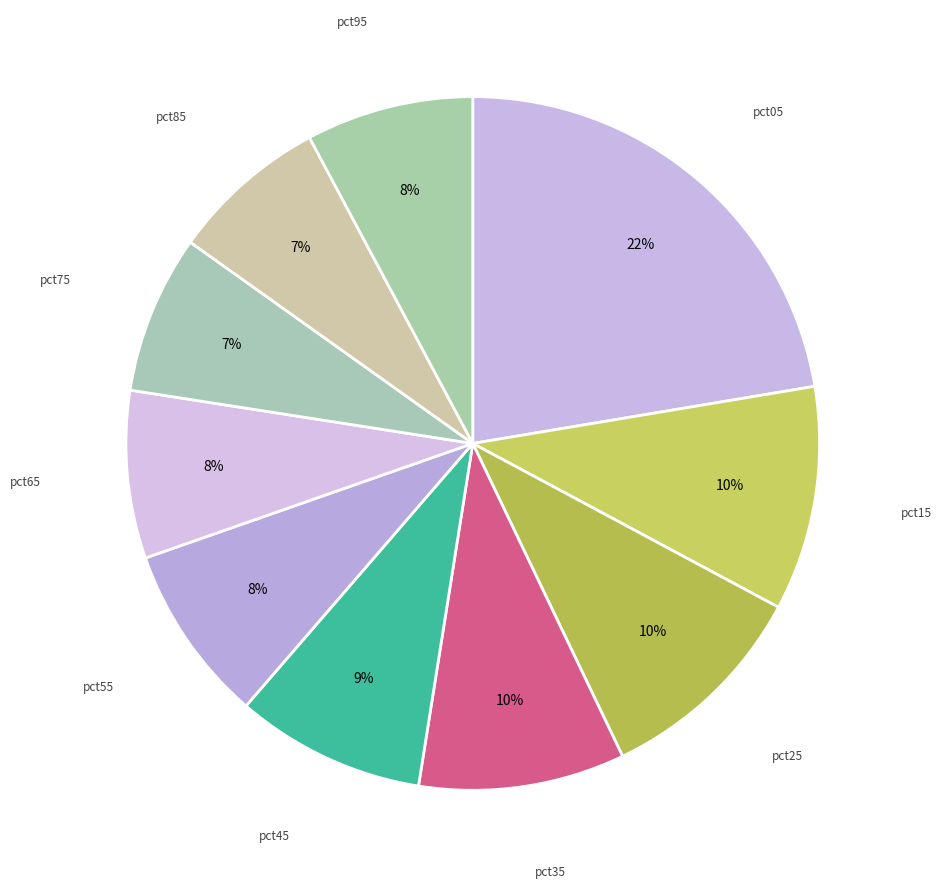

Rank the categories by value from highest to lowest.

pct05, pct15, pct25, pct35, pct45, pct55, pct65, pct95, pct75, pct85